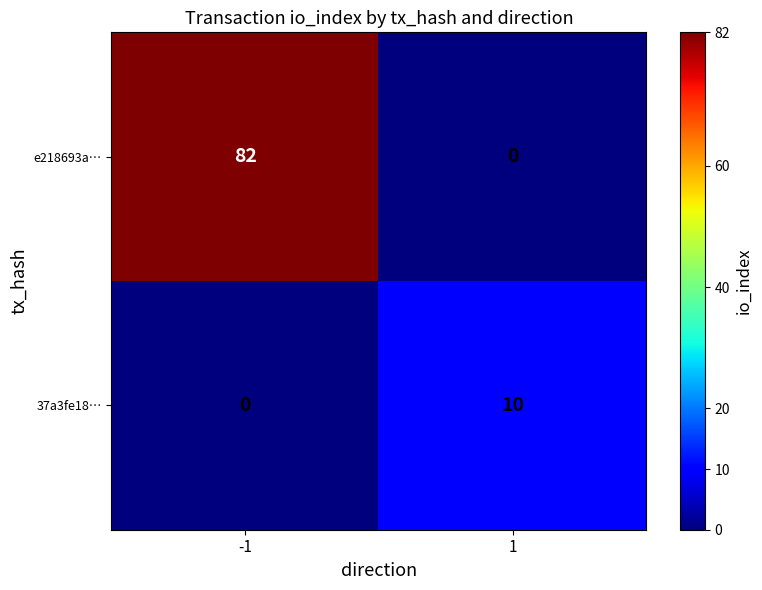

What is the approximate value of 37a3fe18… at 1?

10